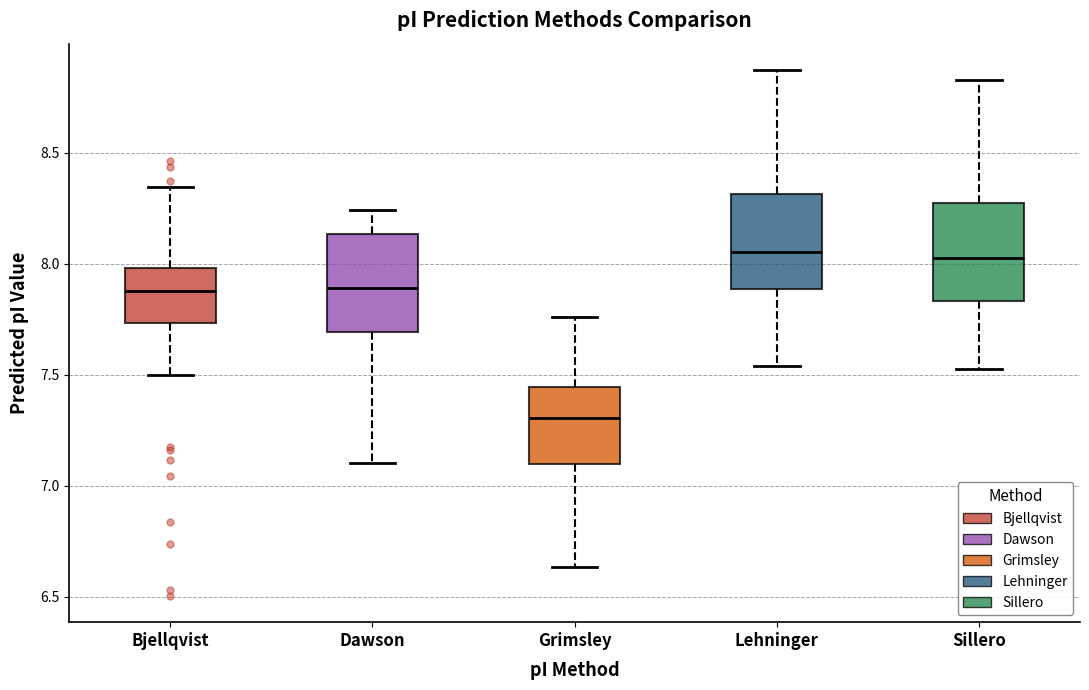

Reading left to right, read every box against the y-axis: the position of its median line, the range the box covers, and the ends of its whiskers. The values are not printed on the chart, so give them approximately, as read against the axis.

Bjellqvist: median 7.90, box 7.75 to 8.00, whiskers 7.50 to 8.35
Dawson: median 7.90, box 7.70 to 8.15, whiskers 7.10 to 8.25
Grimsley: median 7.30, box 7.10 to 7.45, whiskers 6.65 to 7.75
Lehninger: median 8.05, box 7.90 to 8.30, whiskers 7.55 to 8.85
Sillero: median 8.00, box 7.85 to 8.25, whiskers 7.55 to 8.85